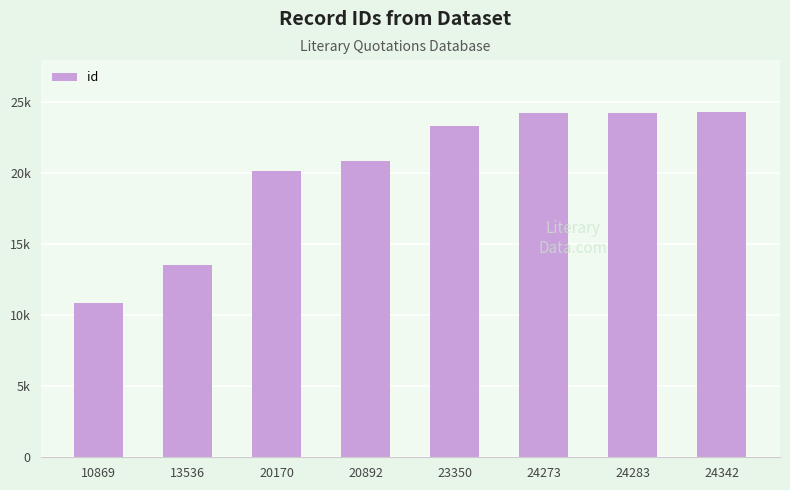

Does the chart contain any negative values?

No